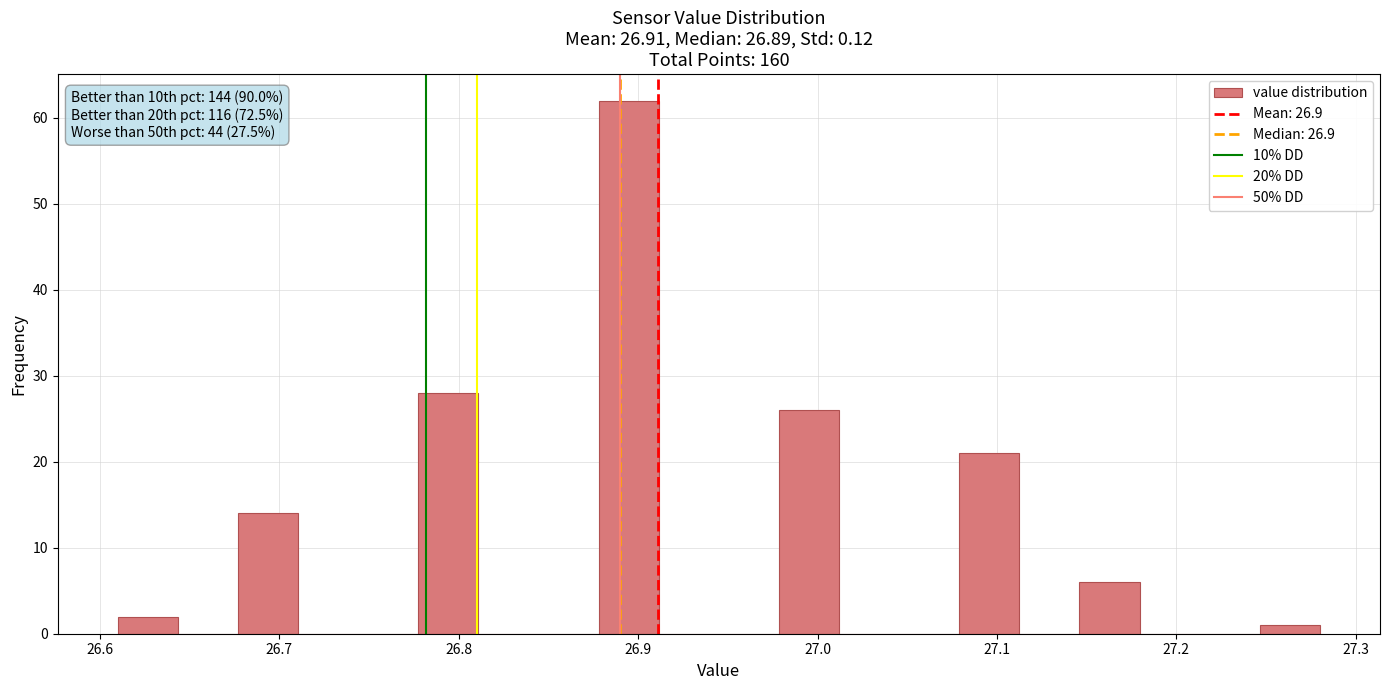

Around what value on the x-axis is the tallest bar? Give the approximate position of its centre, as read against the axis.

26.89